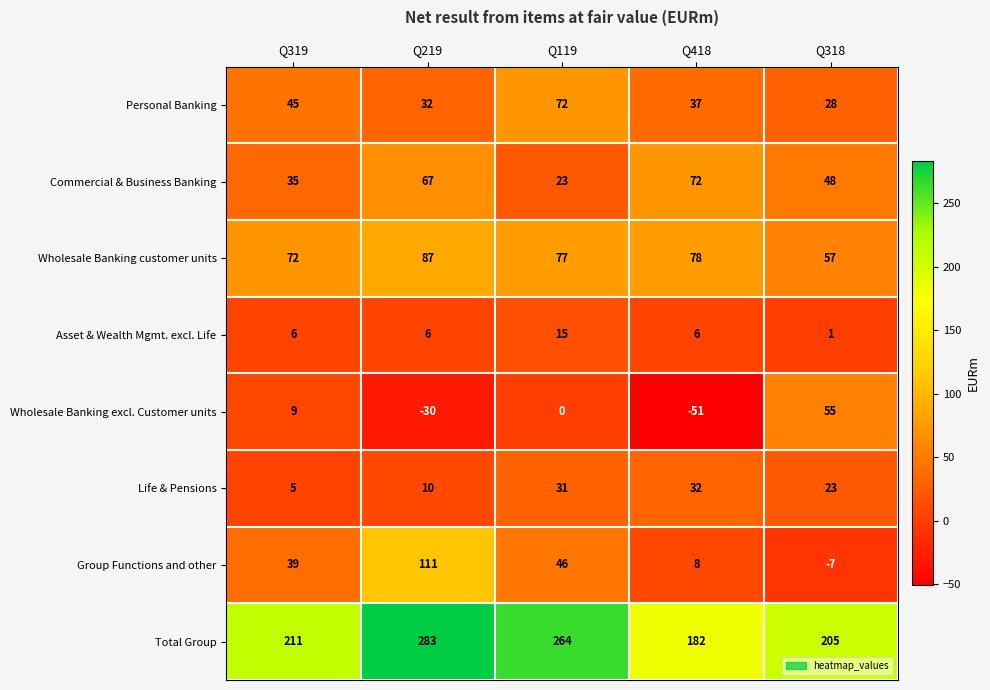

List the labels in order of Life & Pensions value, largest first.

Q418, Q119, Q318, Q219, Q319